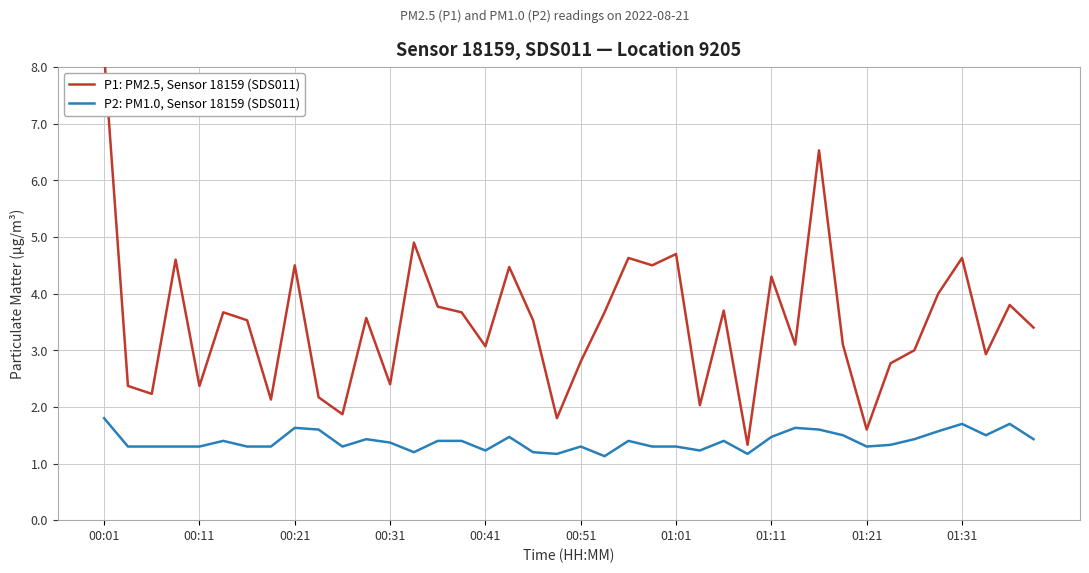

List the series in order of their overall mean, lowest first.

P2: PM1.0, Sensor 18159 (SDS011), P1: PM2.5, Sensor 18159 (SDS011)